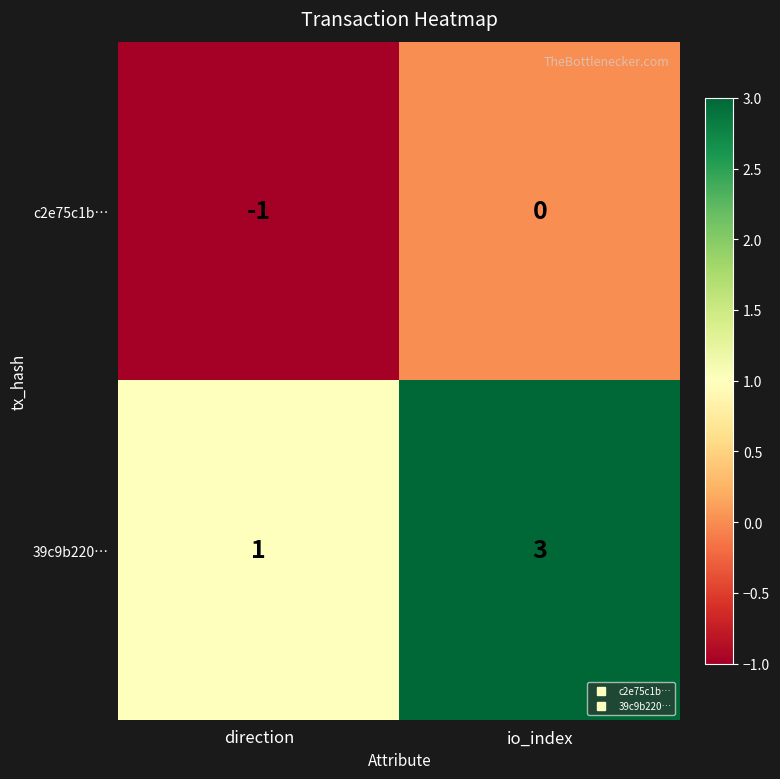

What is the sum of all 39c9b220… values?

4